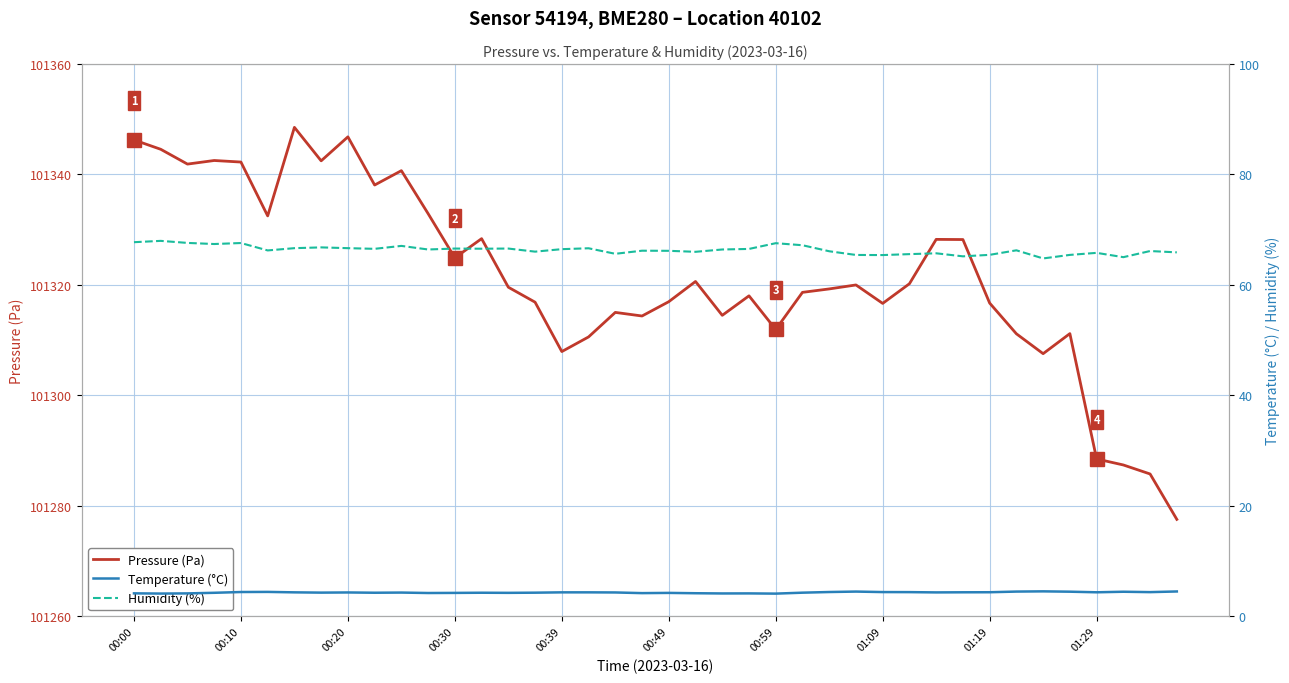

What is the maximum value for Pressure (Pa)?

101348.5